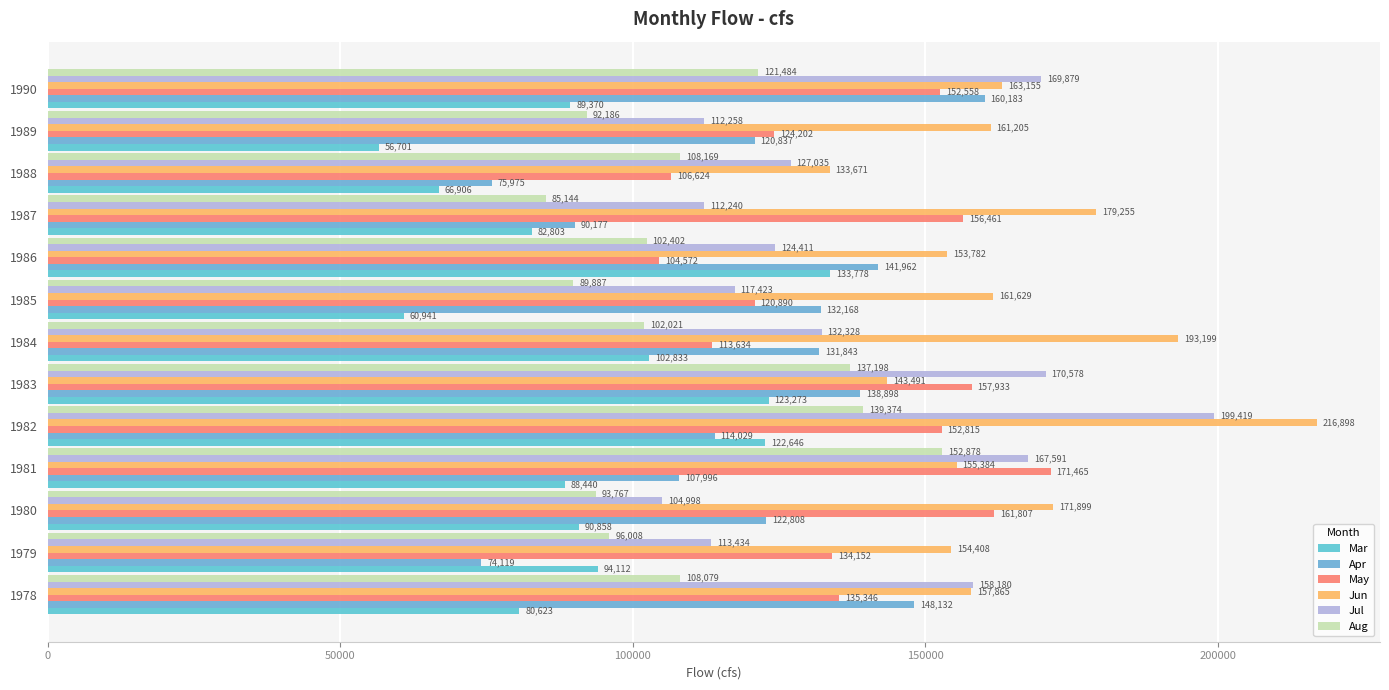

Count the number of data series in this chart.

6